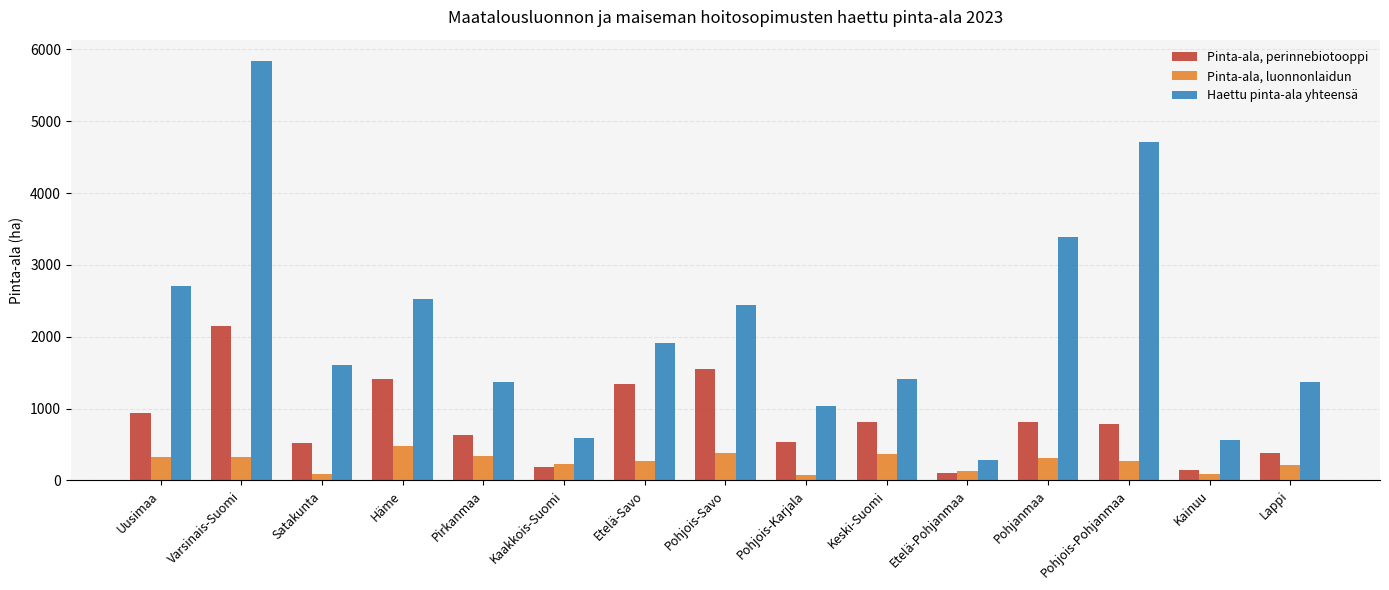

What is the highest value of the Haettu pinta-ala yhteensä series?

5843.4